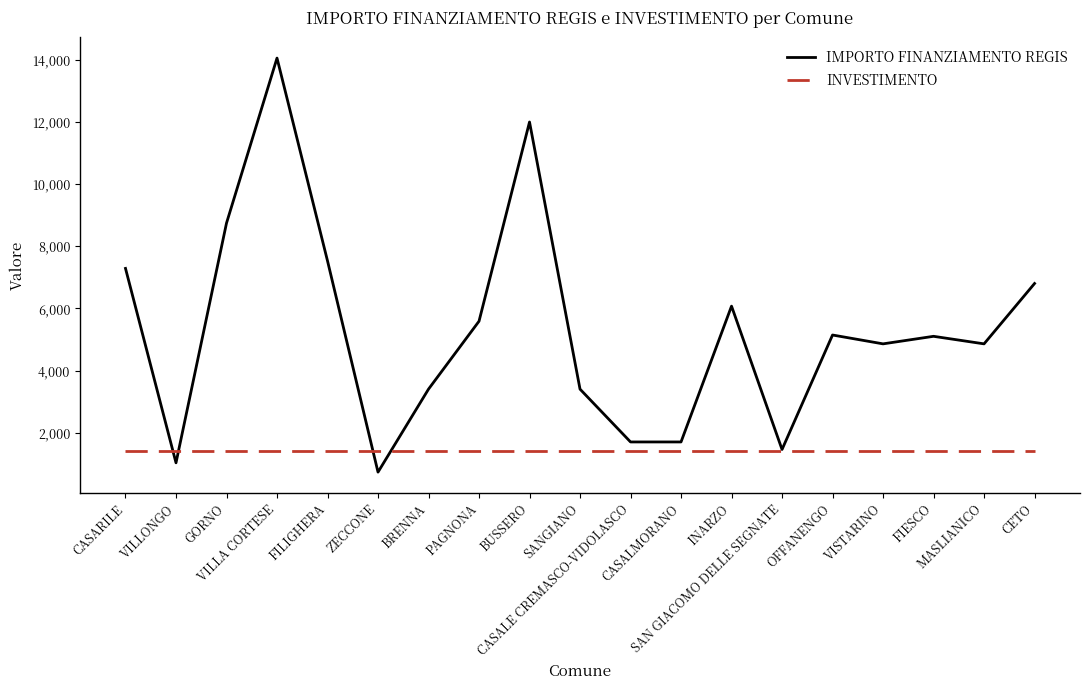

Which series has the widest spread of values?

IMPORTO FINANZIAMENTO REGIS